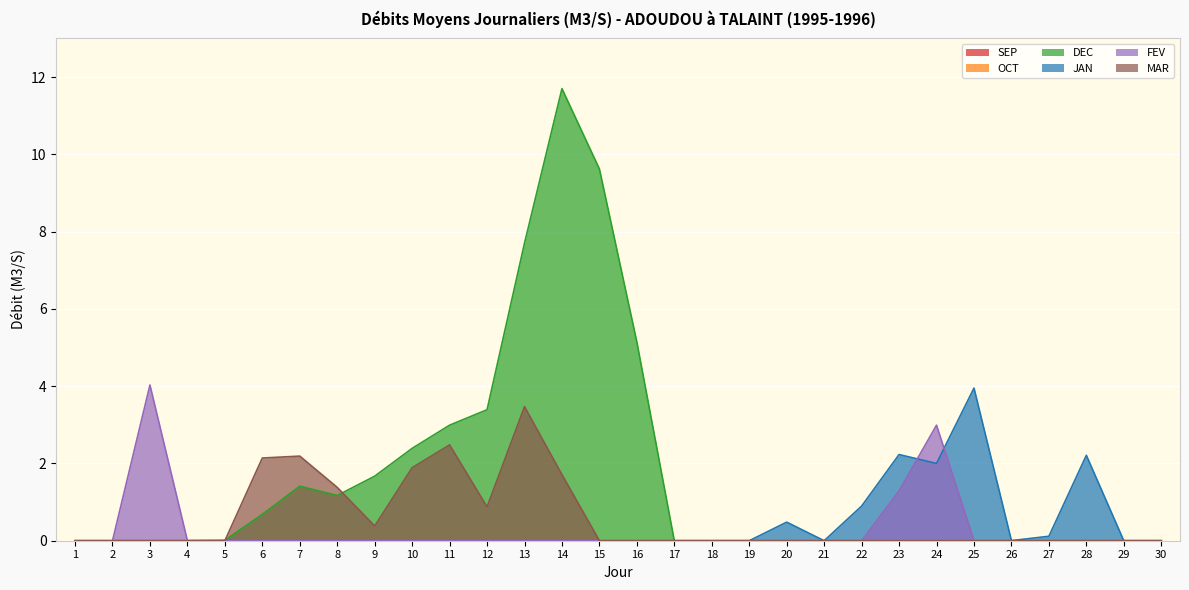

What is the value of the JAN point at the 22nd from the left?

0.9